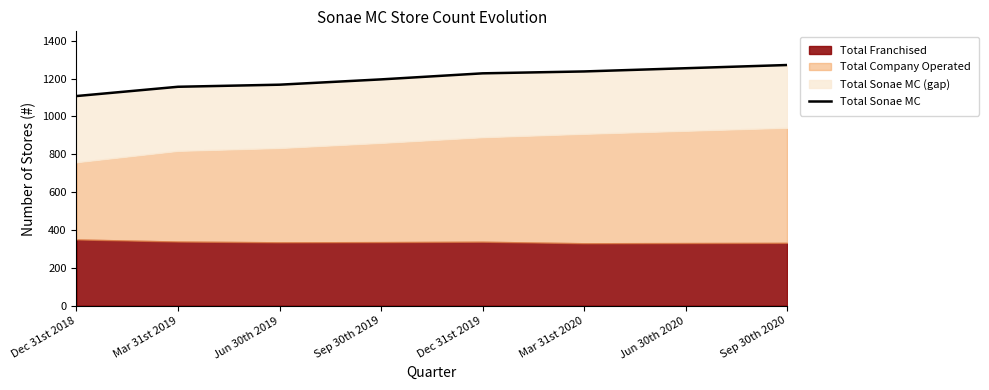

What is the label of the 2nd point from the left?

Mar 31st 2019